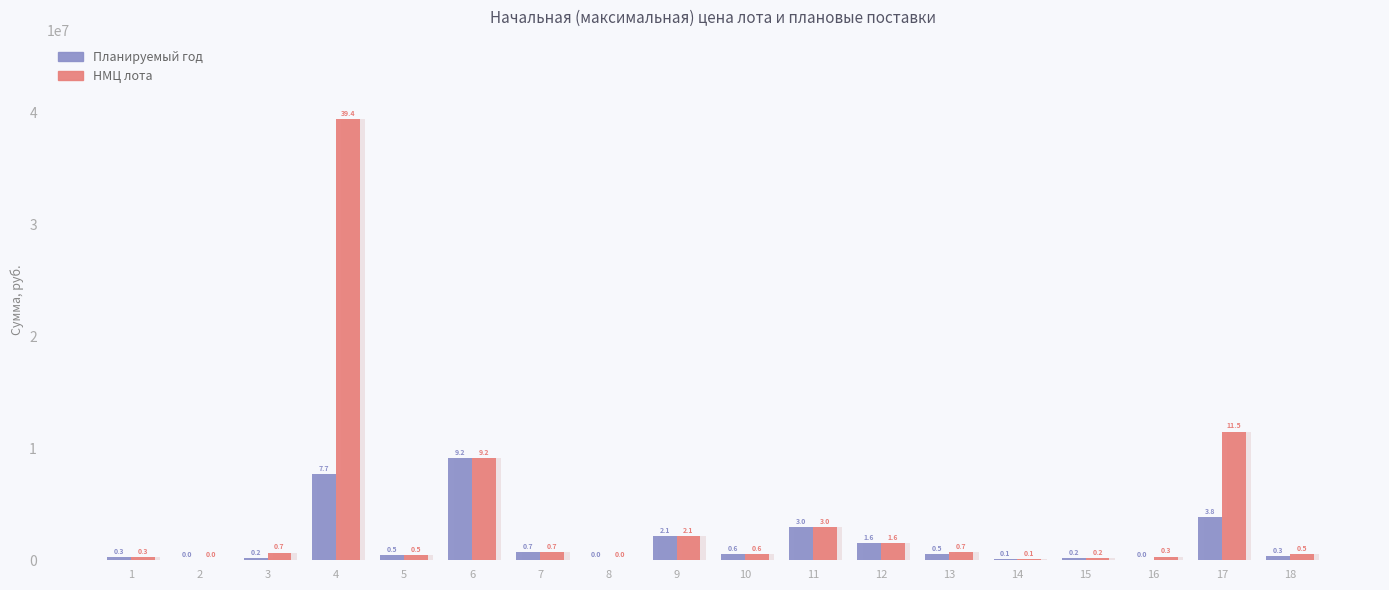

Reading left to right, list all the values displayed in this chart.

Планируемый год: 1=307243.3	2=20042.4	3=173186.6	4=7663920.8	5=477450.0	6=9156759.0	7=707880.0	8=5987.5	9=2135302.0	10=550000.0	11=2985197.0	12=1552319.0	13=526452.8	14=92480.0	15=173250.0	16=26796.6	17=3833863.4	18=349941.3
НМЦ лота: 1=307243.3	2=20042.4	3=692746.7	4=39414999.8	5=477450.0	6=9156759.0	7=707880.0	8=11975.0	9=2135302.0	10=550000.0	11=2985197.0	12=1552319.0	13=701937.2	14=92480.0	15=196350.0	16=321559.2	17=11501590.0	18=524912.0